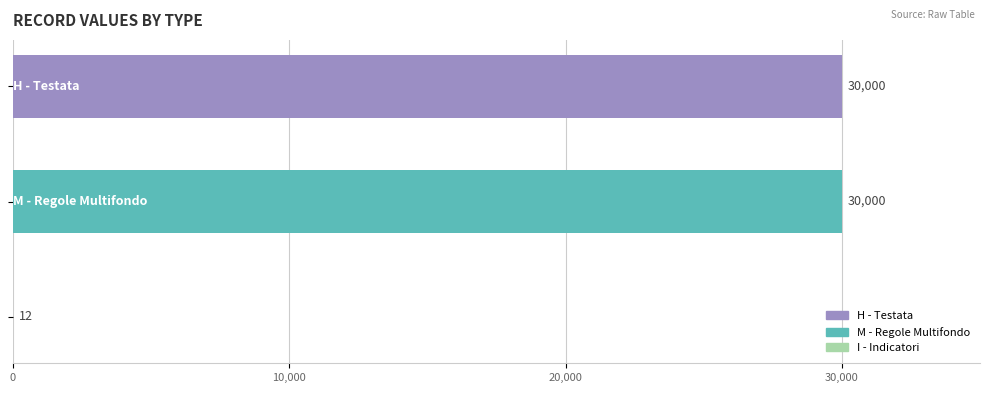

What is the greatest value displayed?

30000